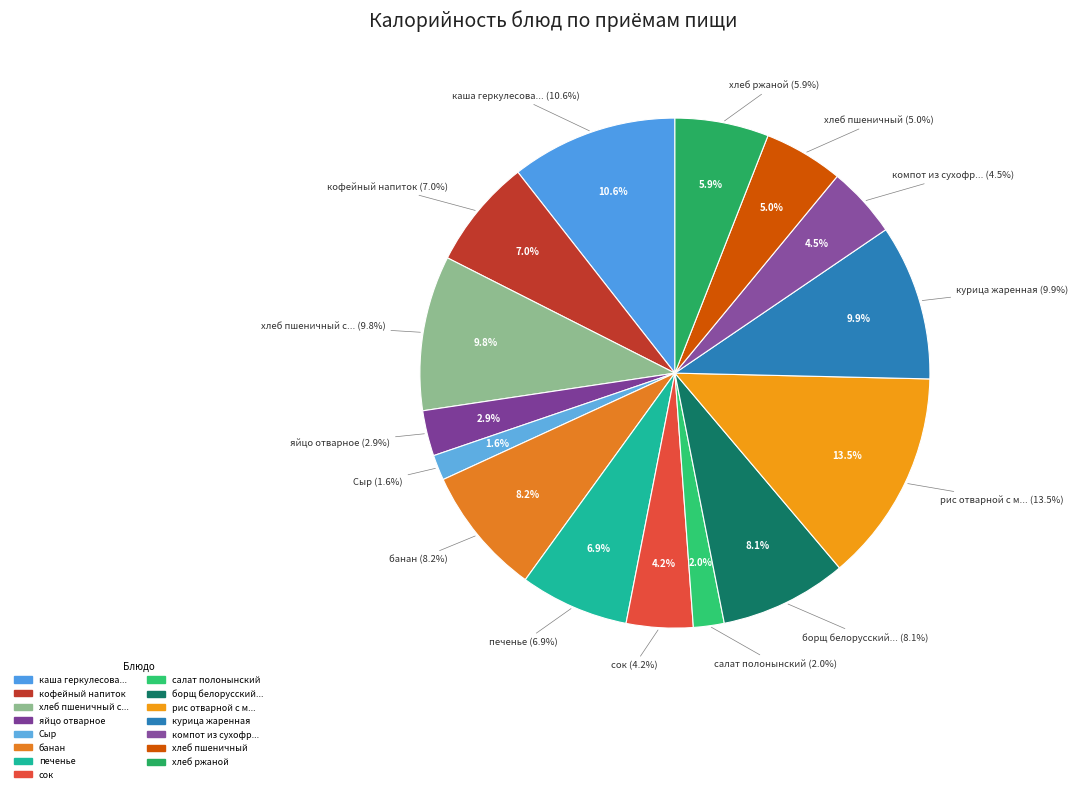

Which slice is the largest?

рис отварной с маслом